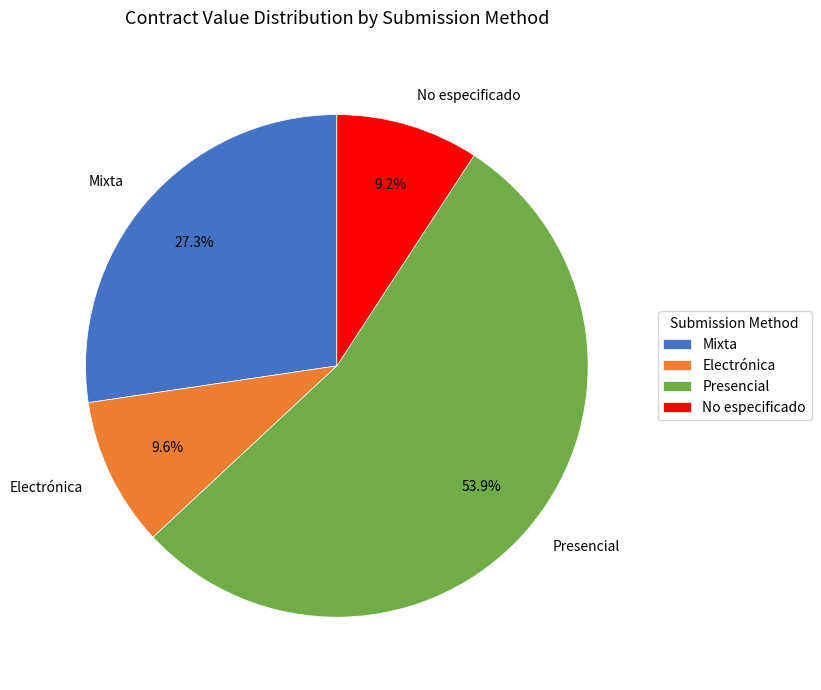

Which category has the biggest portion of the pie?

Presencial